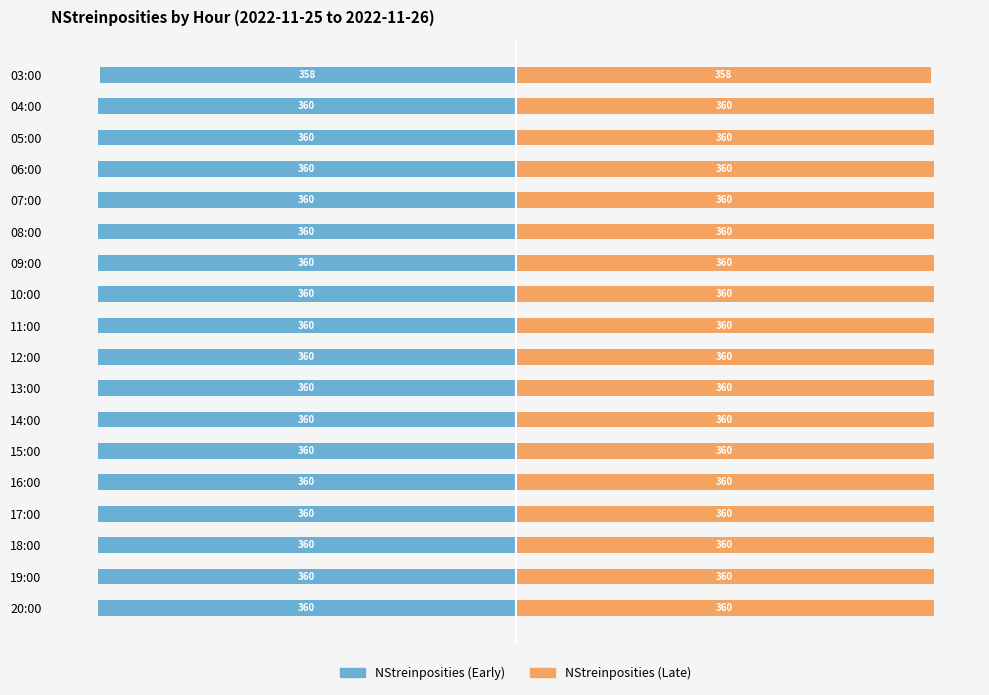

List the series in order of their overall mean, lowest first.

NStreinposities (Early), NStreinposities (Late)